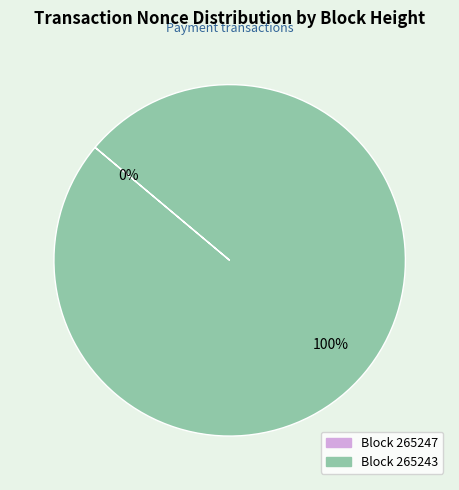

Is there any slice that represents more than half of the pie?

Yes